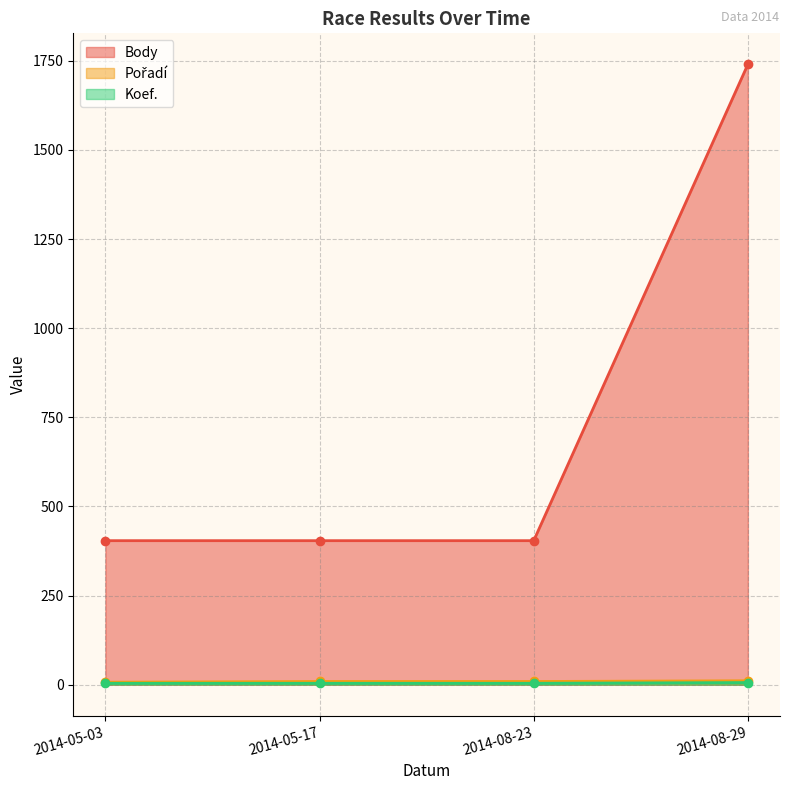

True or false: Body has a value of 544 at 2014-05-03.

False